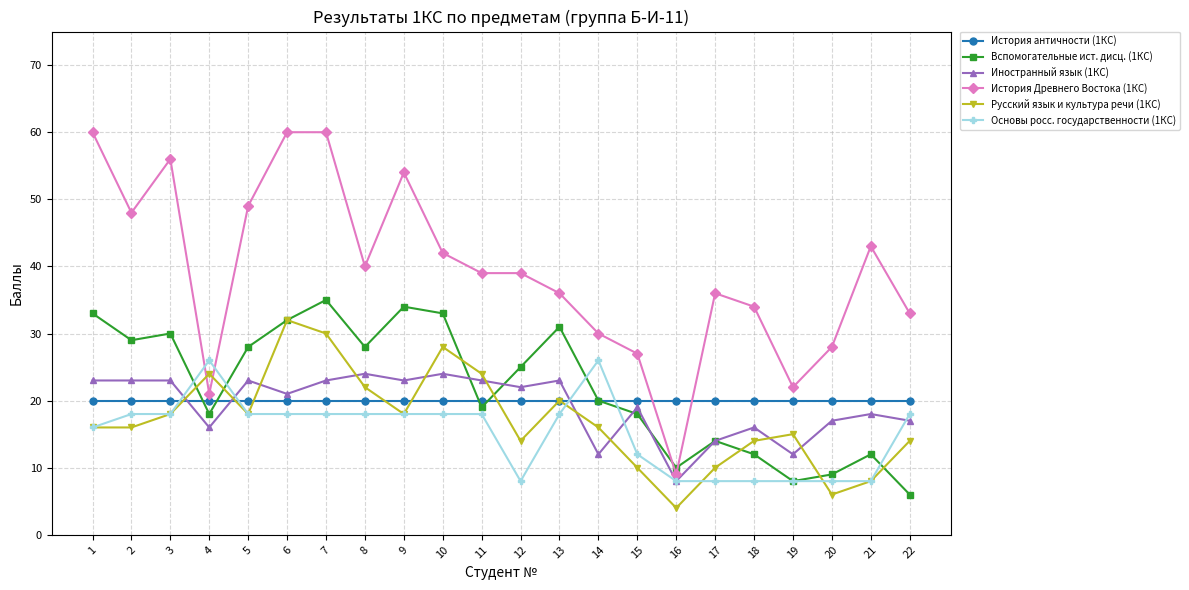

Which series has the widest spread of values?

История Древнего Востока (1КС)